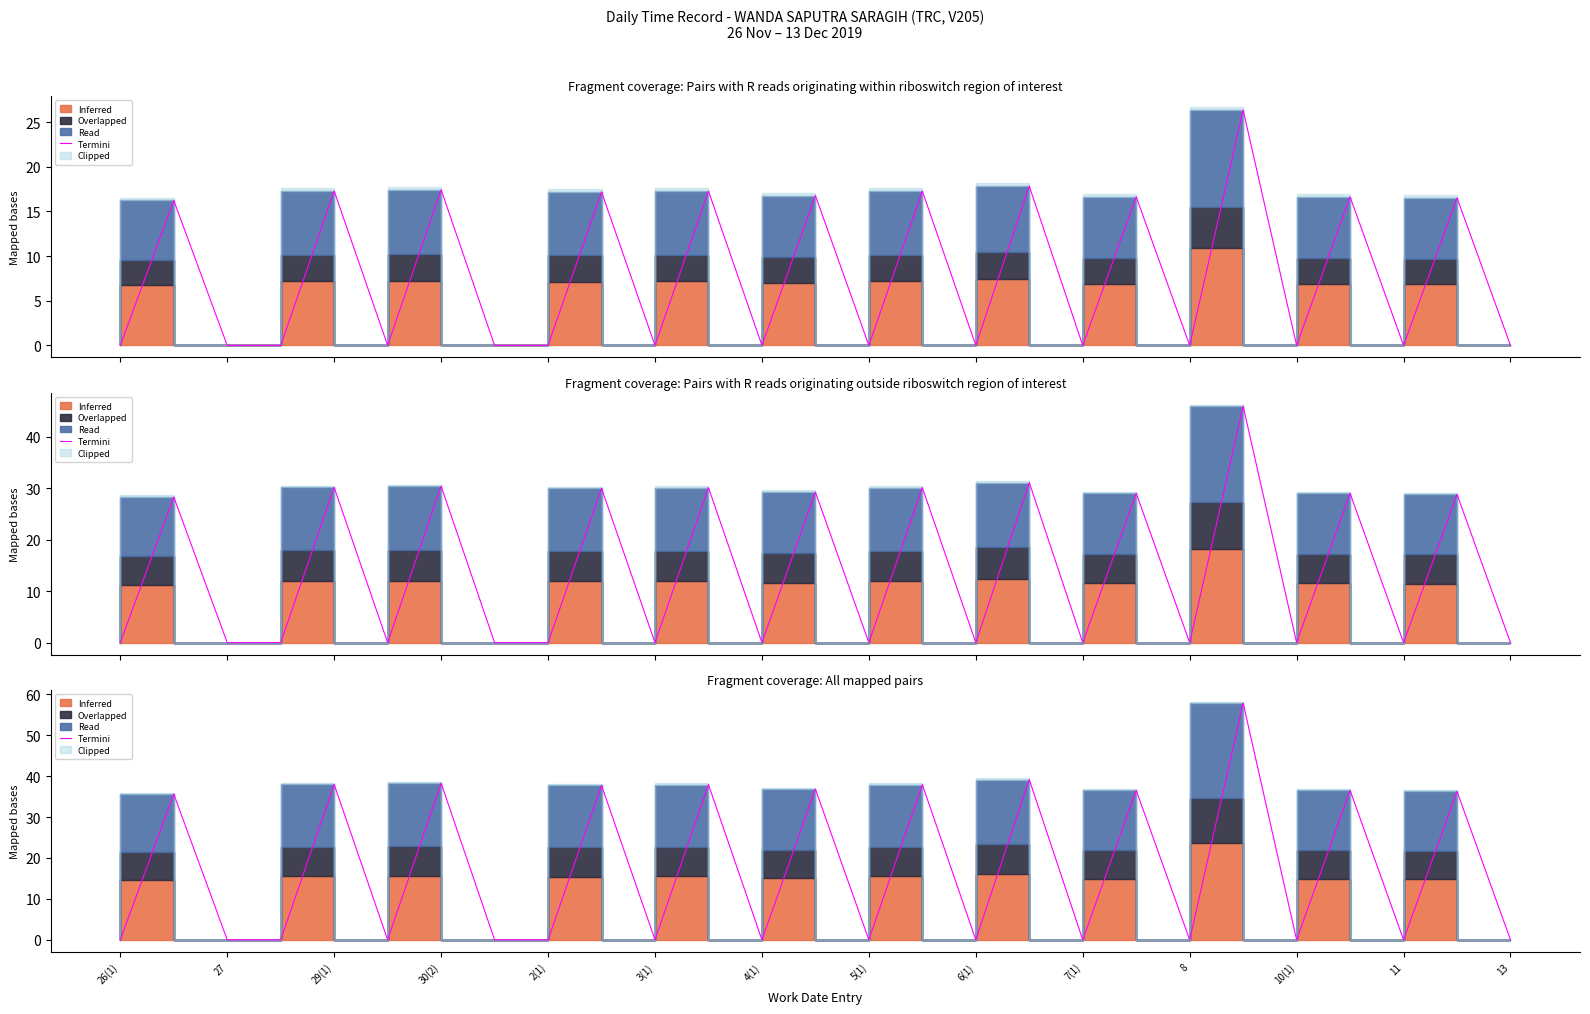

Reading left to right, extract all data points from this chart.

0.0	35.6	0.0	0.0	38.0	0.0	38.3	0.0	0.0	37.8	0.0	37.9	0.0	36.9	0.0	37.9	0.0	39.2	0.0	36.6	0.0	57.9	0.0	36.5	0.0	36.3	0.0